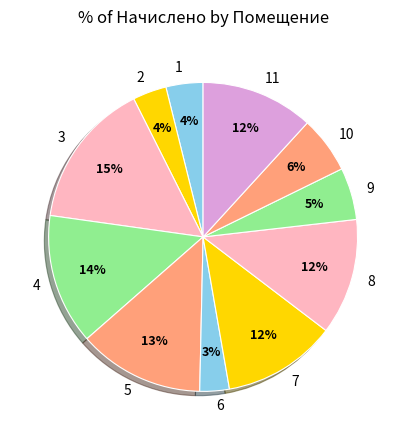

Is the sum of 9 and 2 greater than half?

No